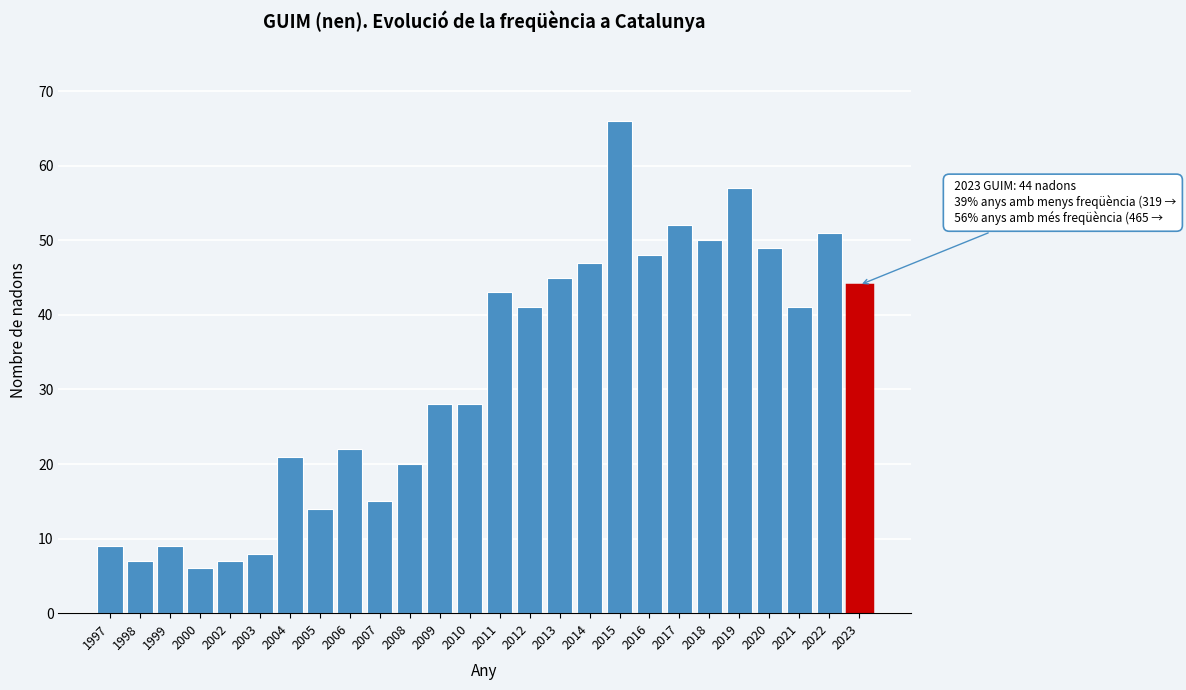

Reading right to left, what are all the values shown in this chart?

44	51	41	49	57	50	52	48	66	47	45	41	43	28	28	20	15	22	14	21	8	7	6	9	7	9